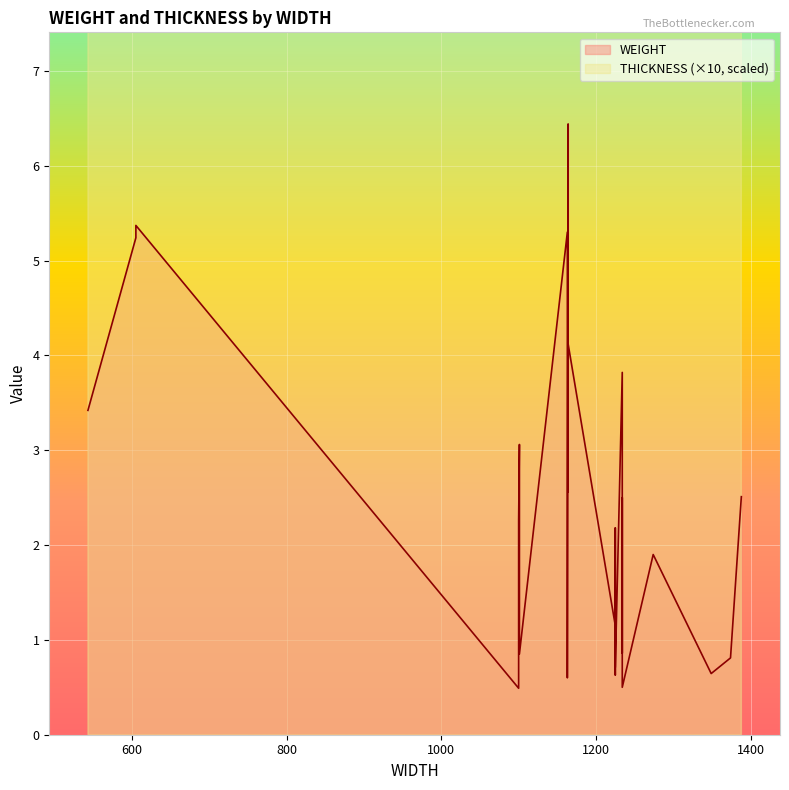

Is the value of WEIGHT at 1225 greater than the value of THICKNESS at 1225?

Yes